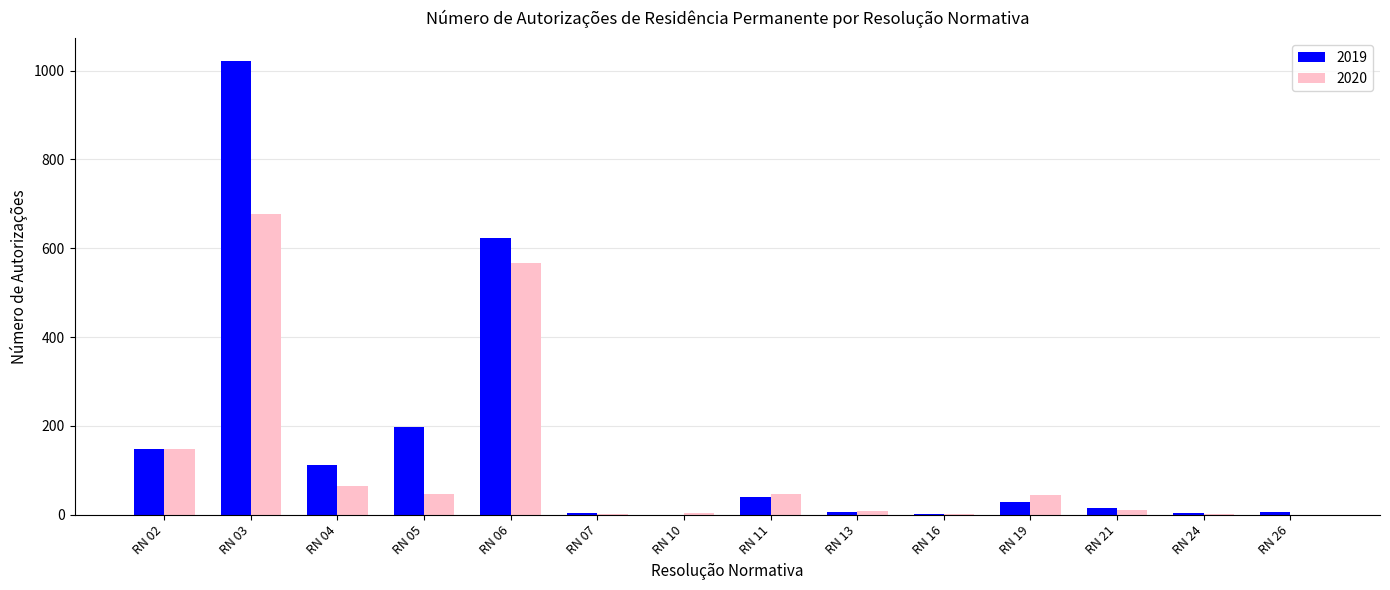

The value of 2019 at RN 19 is 29. True or false?

True